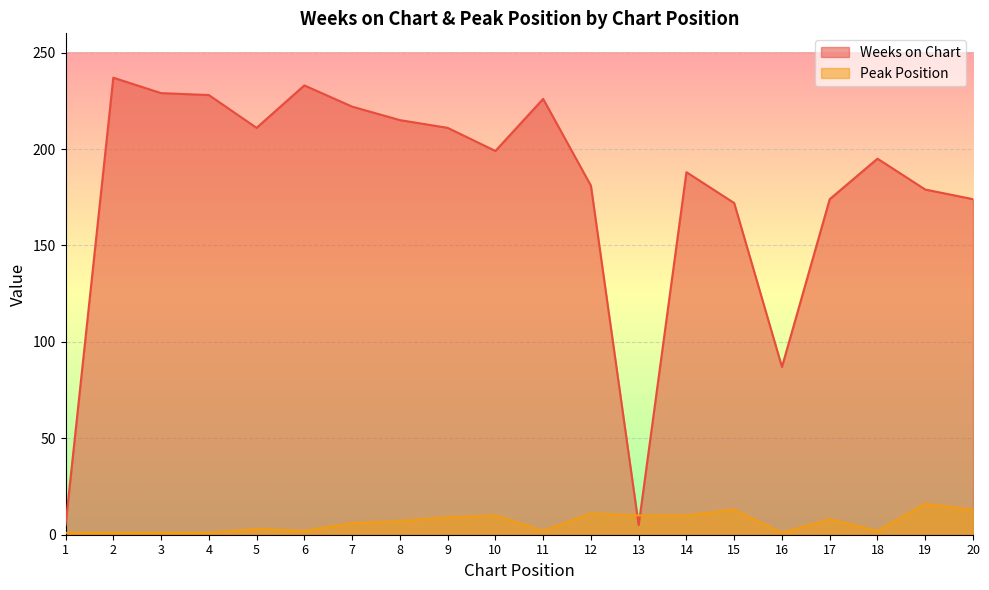

What is the difference between the maximum and minimum values in the Weeks on Chart series?

232